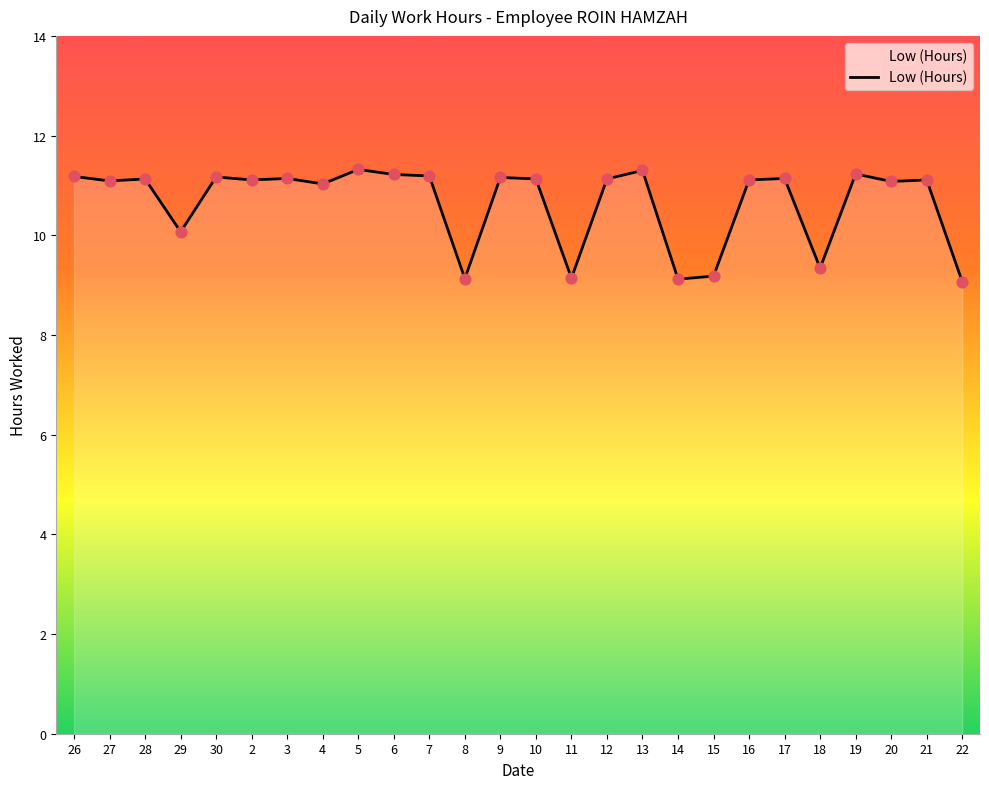

What is the change in value from 18 to 19?

+1.9